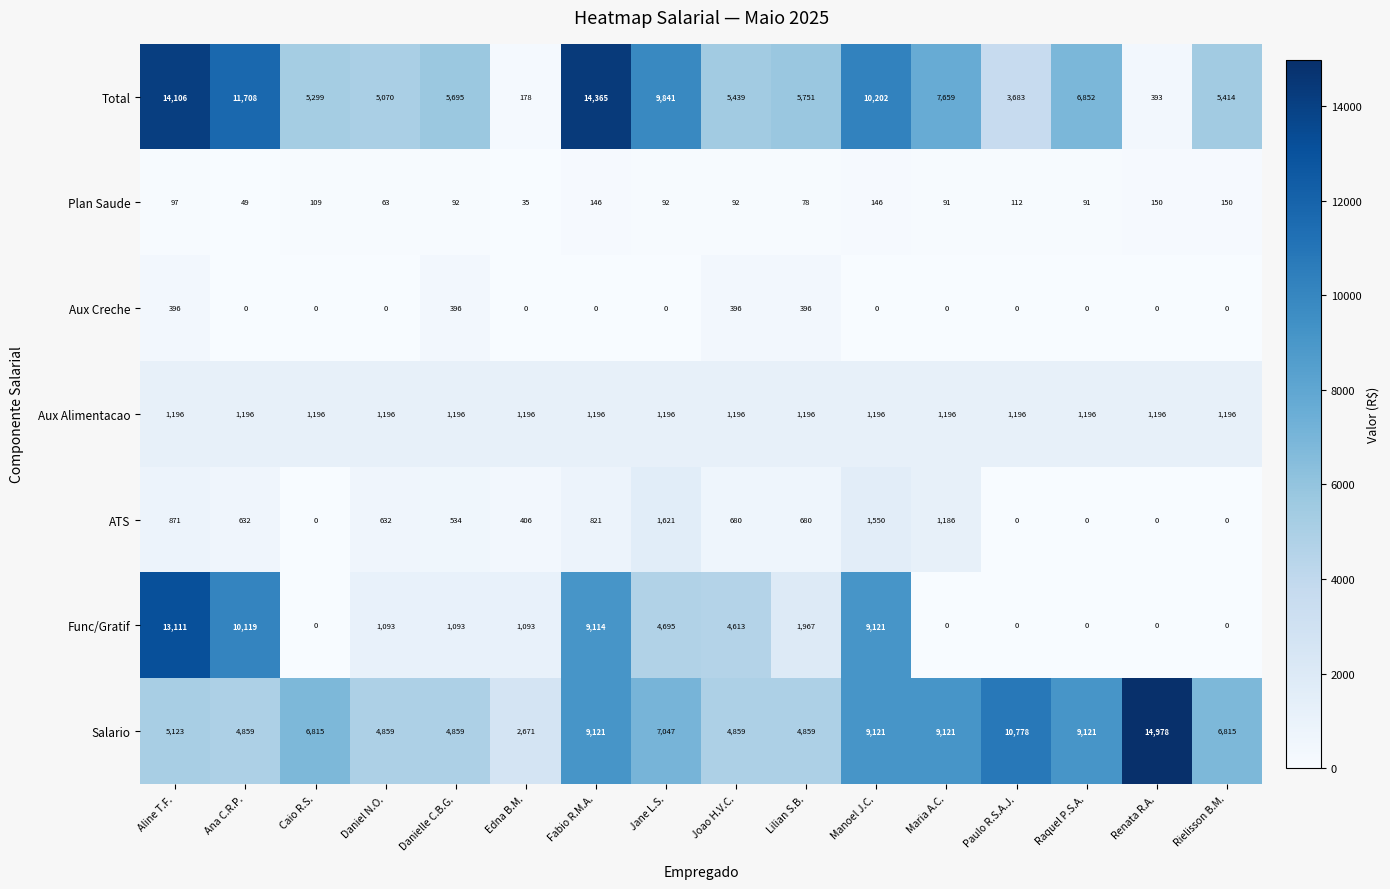

At which label does Salario reach its minimum?

Edna B.M.